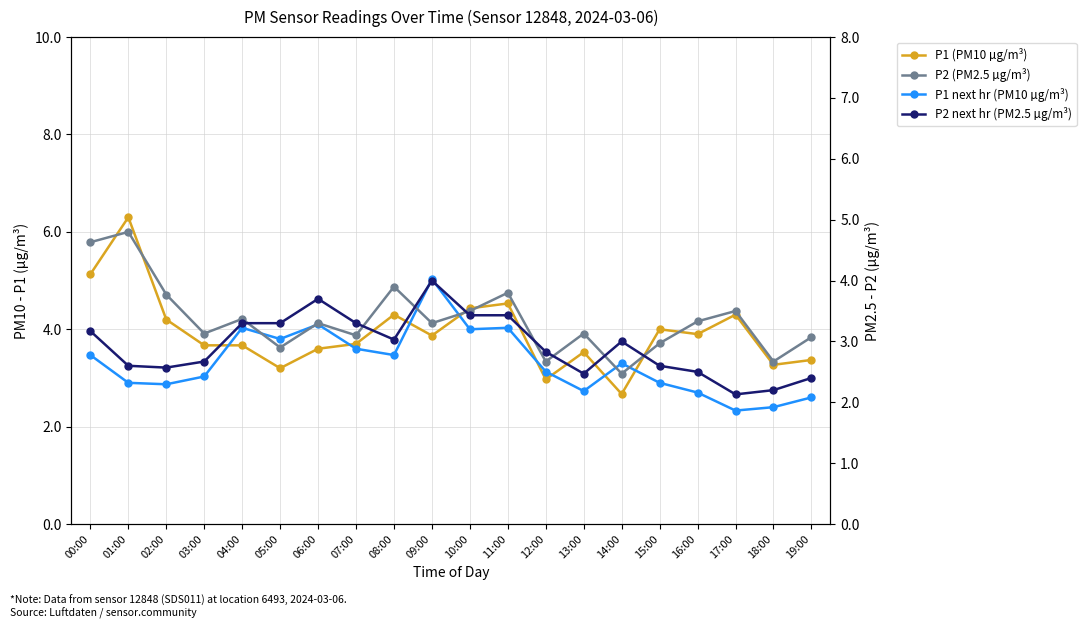

Where does the P1 (PM10 µg/m³) series first go above 3?

00:00